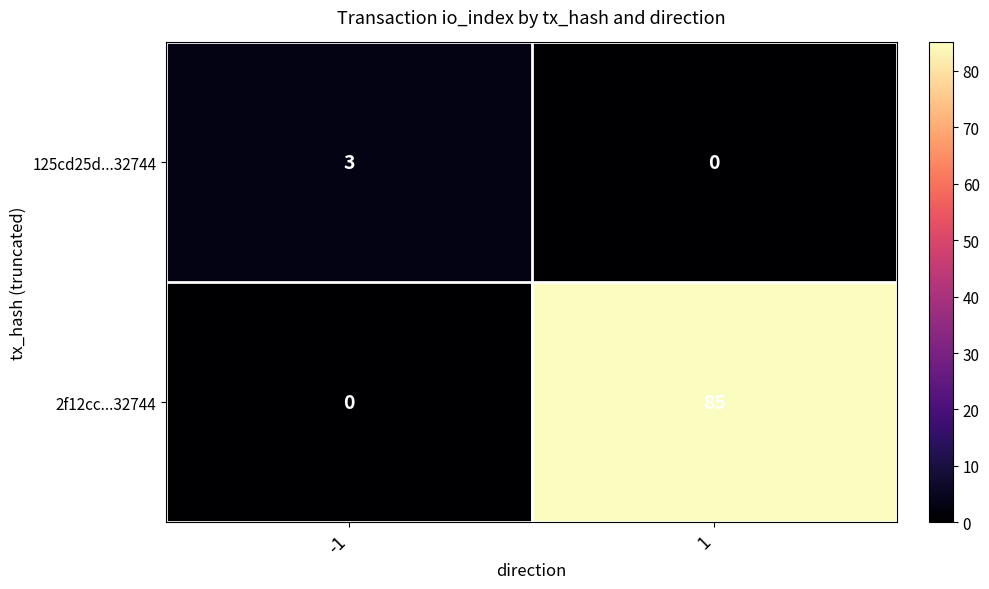

List the series in order of their peak value, highest first.

2f12cc...32744, 125cd25d...32744